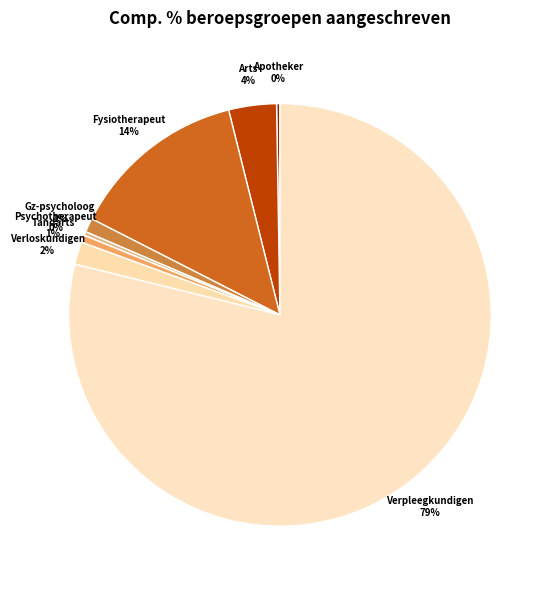

Which has a higher value, Fysiotherapeut or Verpleegkundigen?

Verpleegkundigen